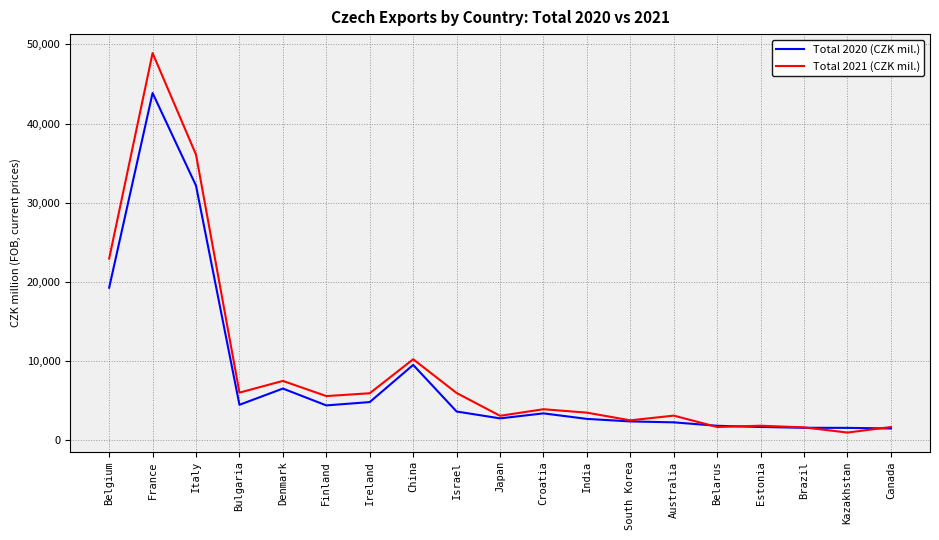

True or false: Total 2021 (CZK mil.) and Total 2020 (CZK mil.) cross at least once.

True